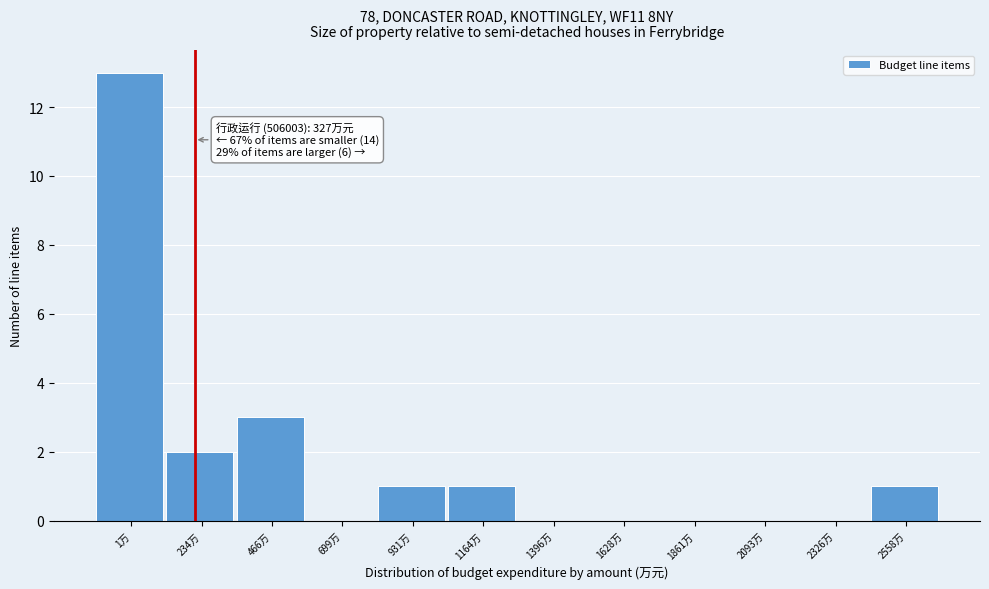

Reading left to right, what are all the values shown in this chart?

1万=13	234万=2	466万=3	699万=0	931万=1	1164万=1	1396万=0	1628万=0	1861万=0	2093万=0	2326万=0	2558万=1